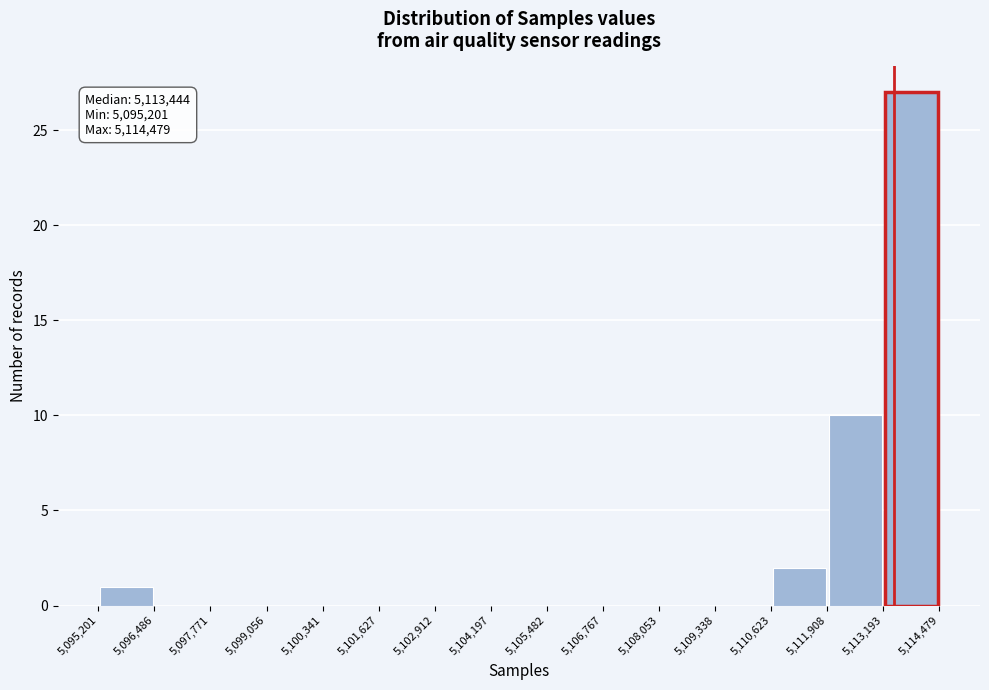

Which range on the x-axis has the tallest bar?

5,113,193 to 5,114,479